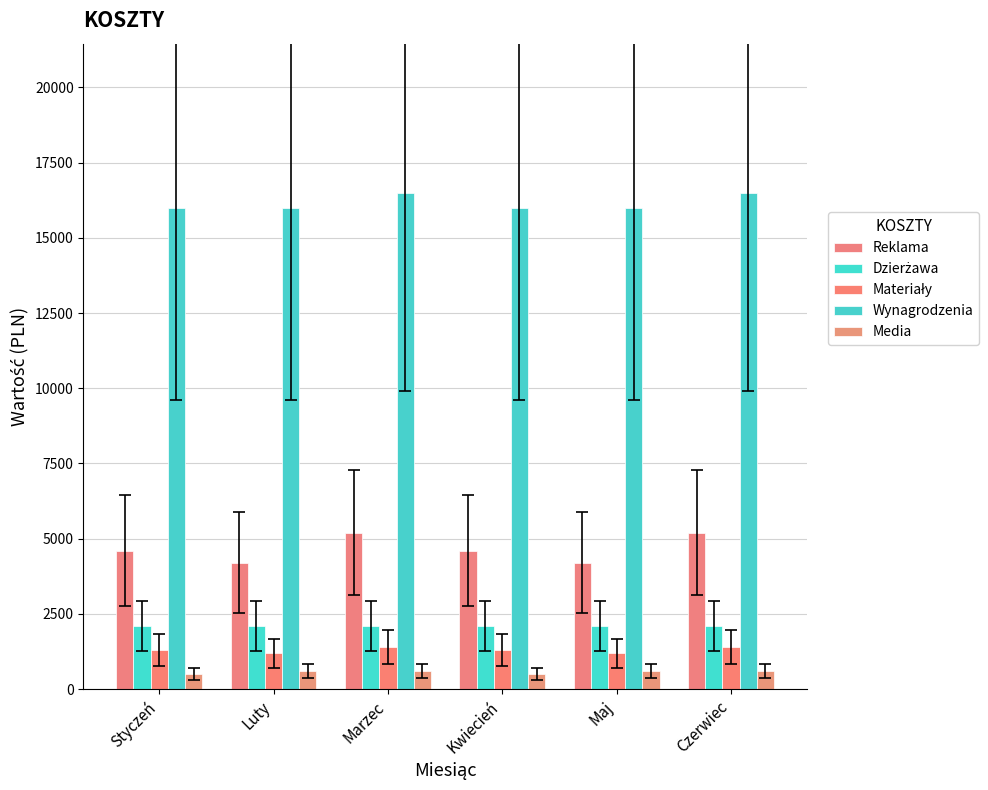

Which category has the lowest value across all series?

Styczeń